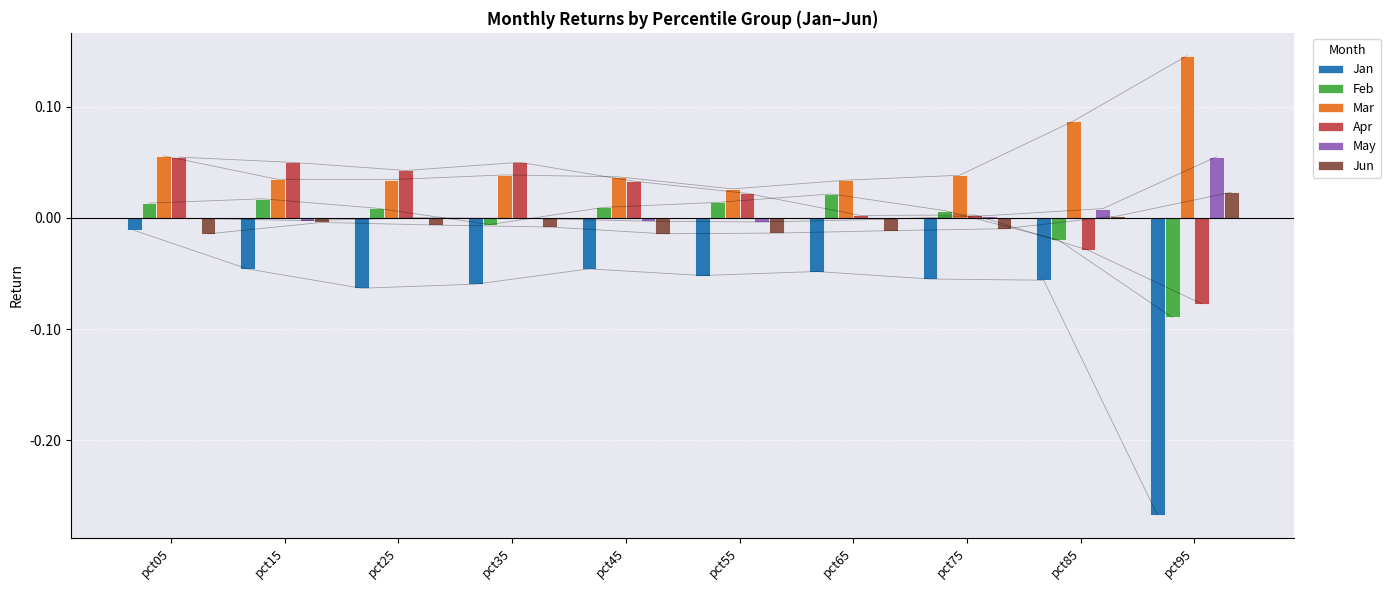

Which label corresponds to the largest value in the chart?

pct95